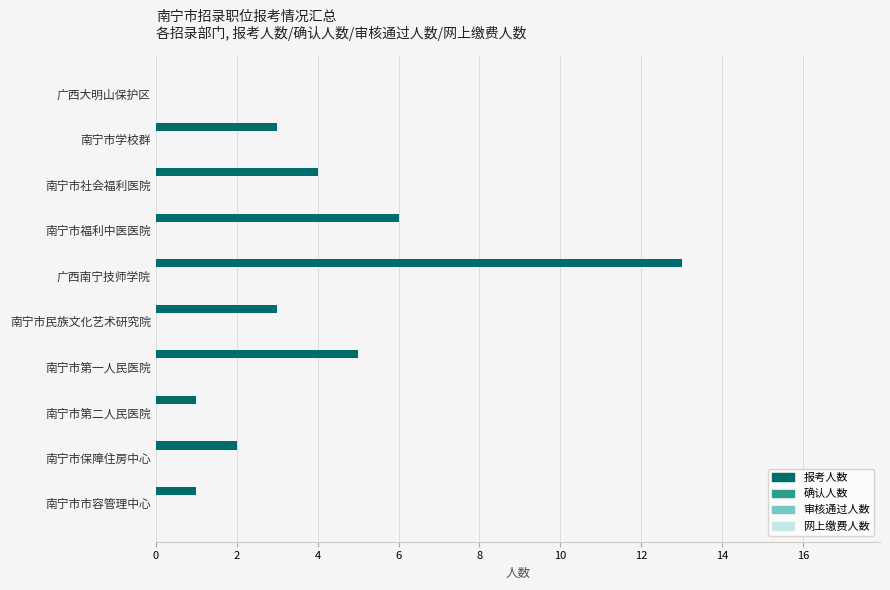

What is the greatest value displayed?

13